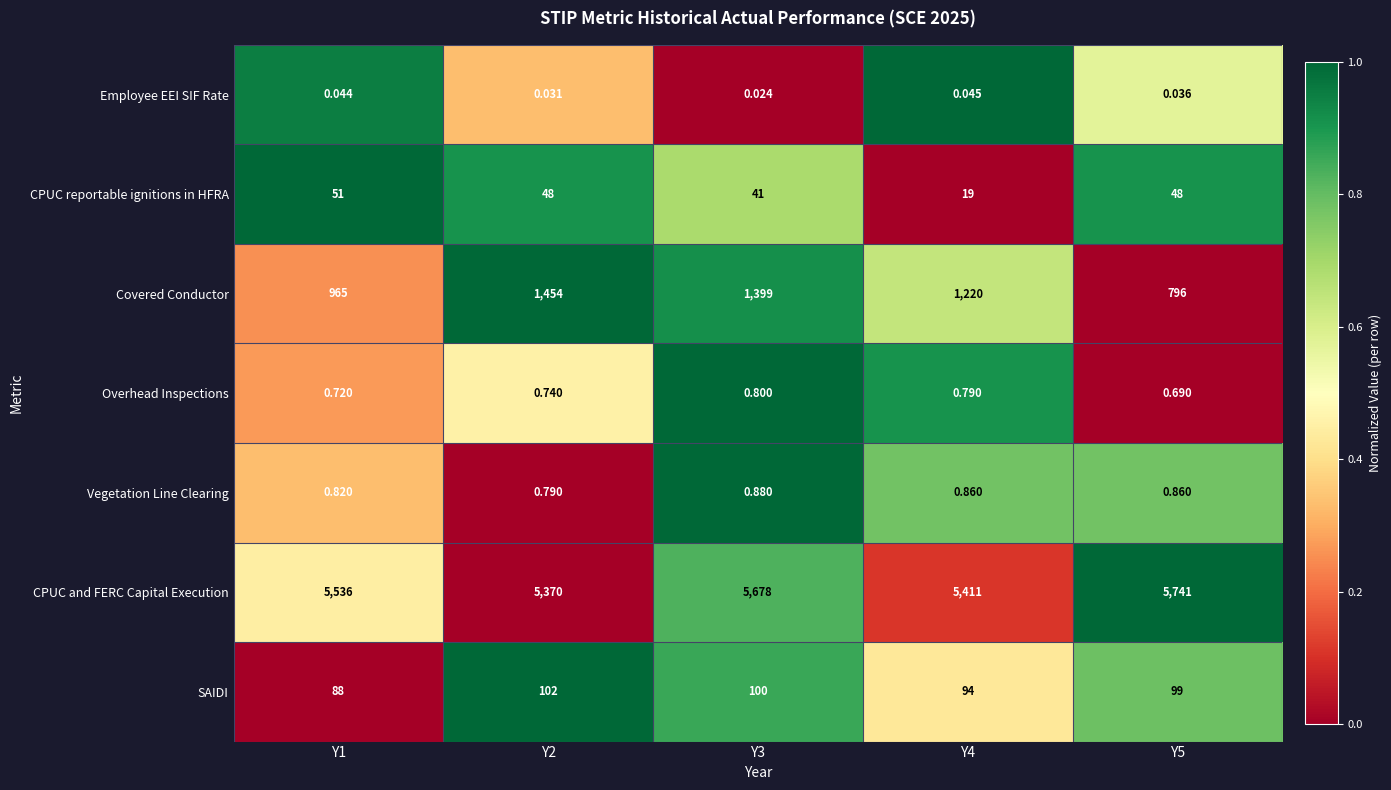

Which series has the largest range (max minus min)?

Covered Conductor